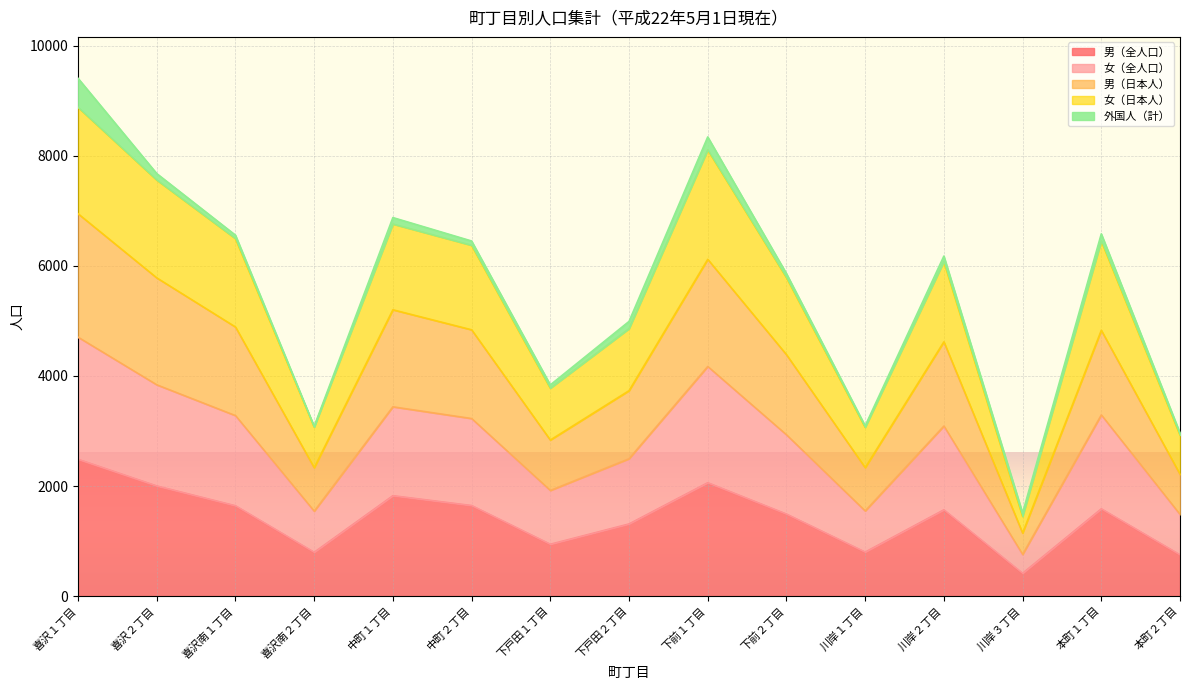

What are all the series names shown in the legend?

男（全人口）, 女（全人口）, 男（日本人）, 女（日本人）, 外国人（計）